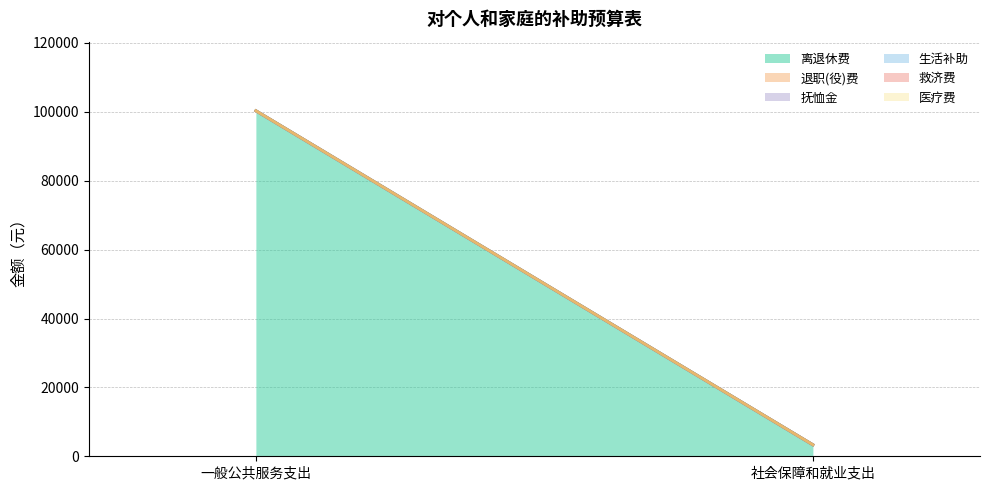

At 一般公共服务支出, list the series in order from smallest to largest.

退职(役)费, 抚恤金, 生活补助, 救济费, 医疗费, 离退休费